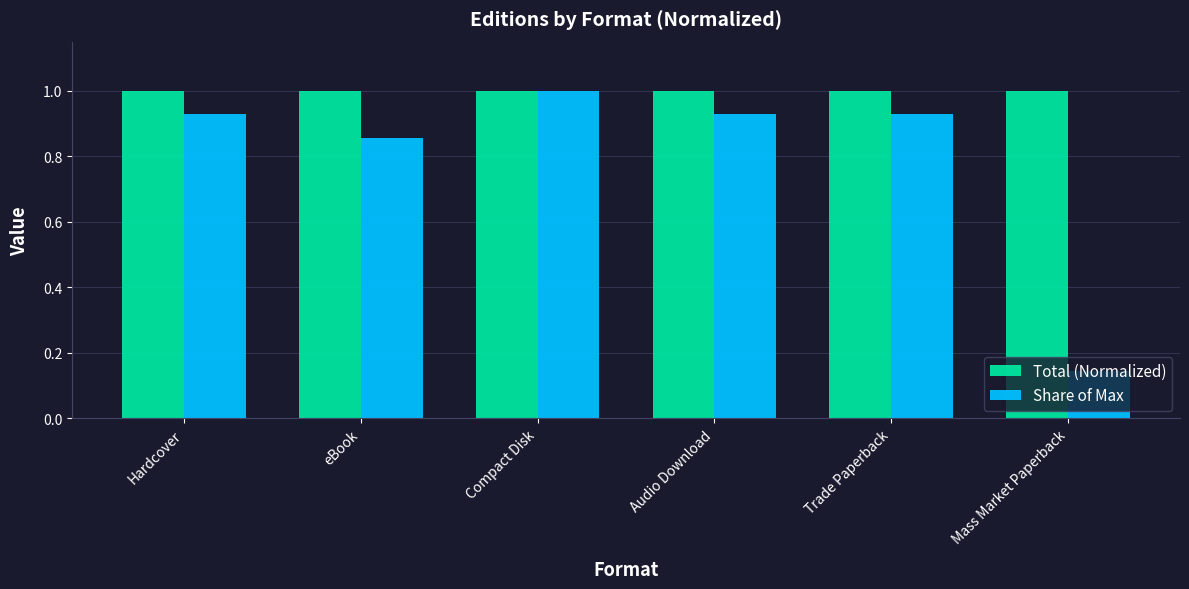

What is the sum of all Total (Normalized) values?

6.0